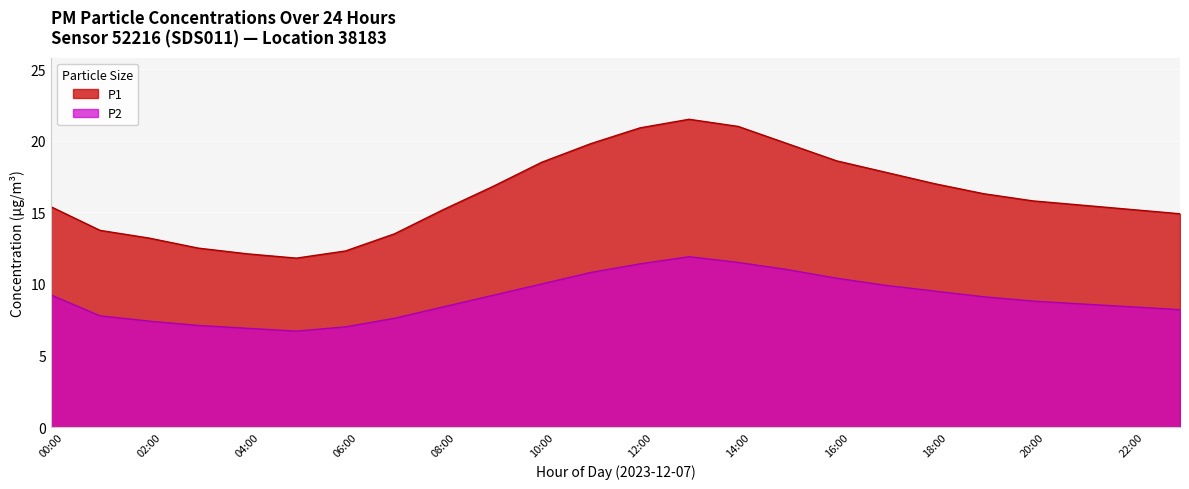

True or false: P1 and P2 cross at least once.

False